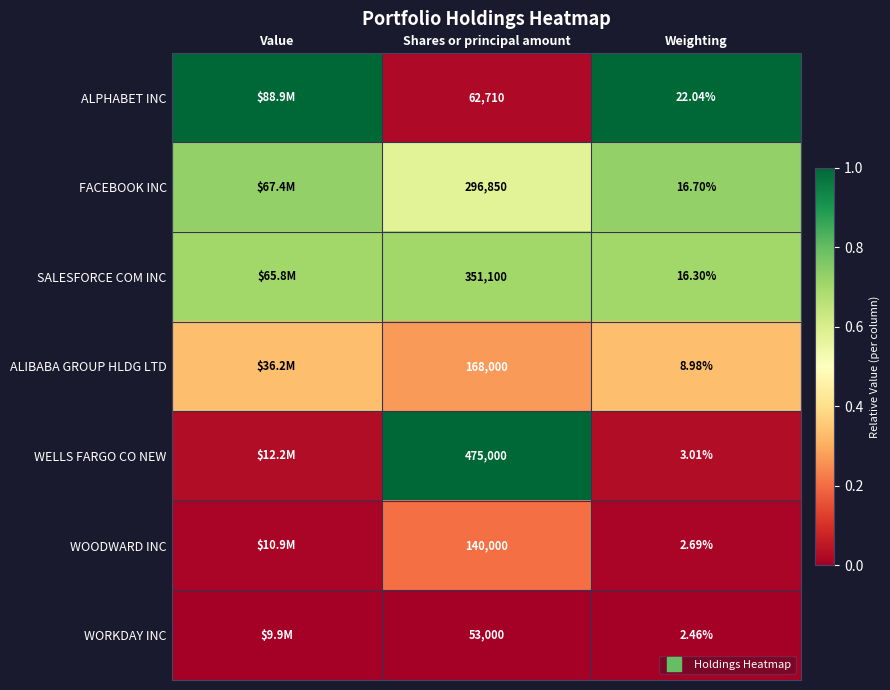

Which series has the widest spread of values?

ALPHABET INC